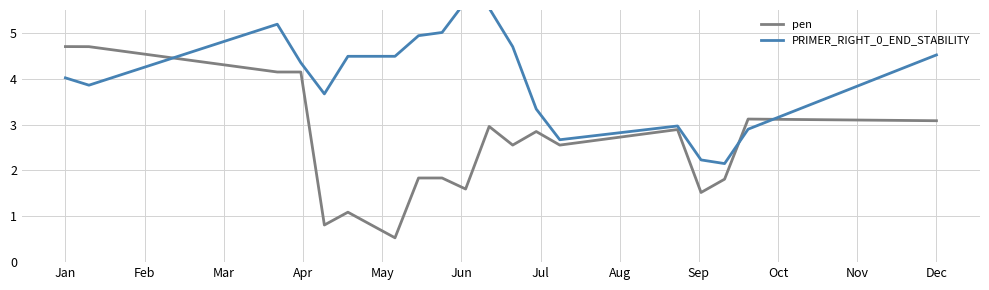

How many values in the pen series exceed 2?

11